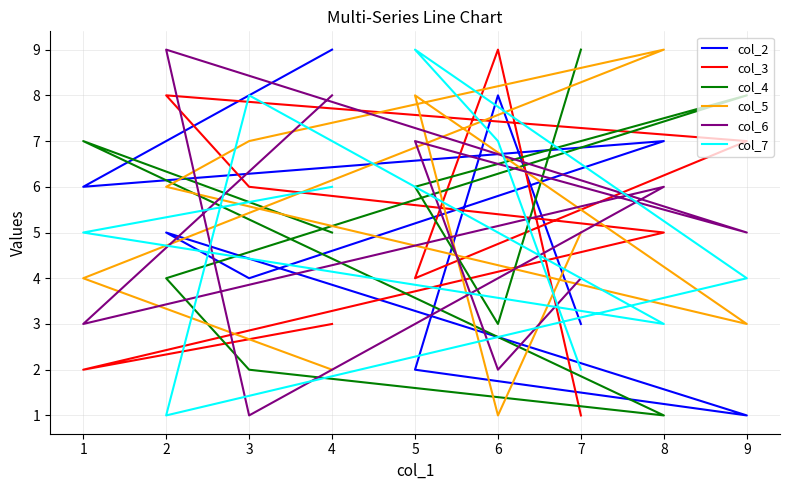

What is the maximum value shown in the chart?

9